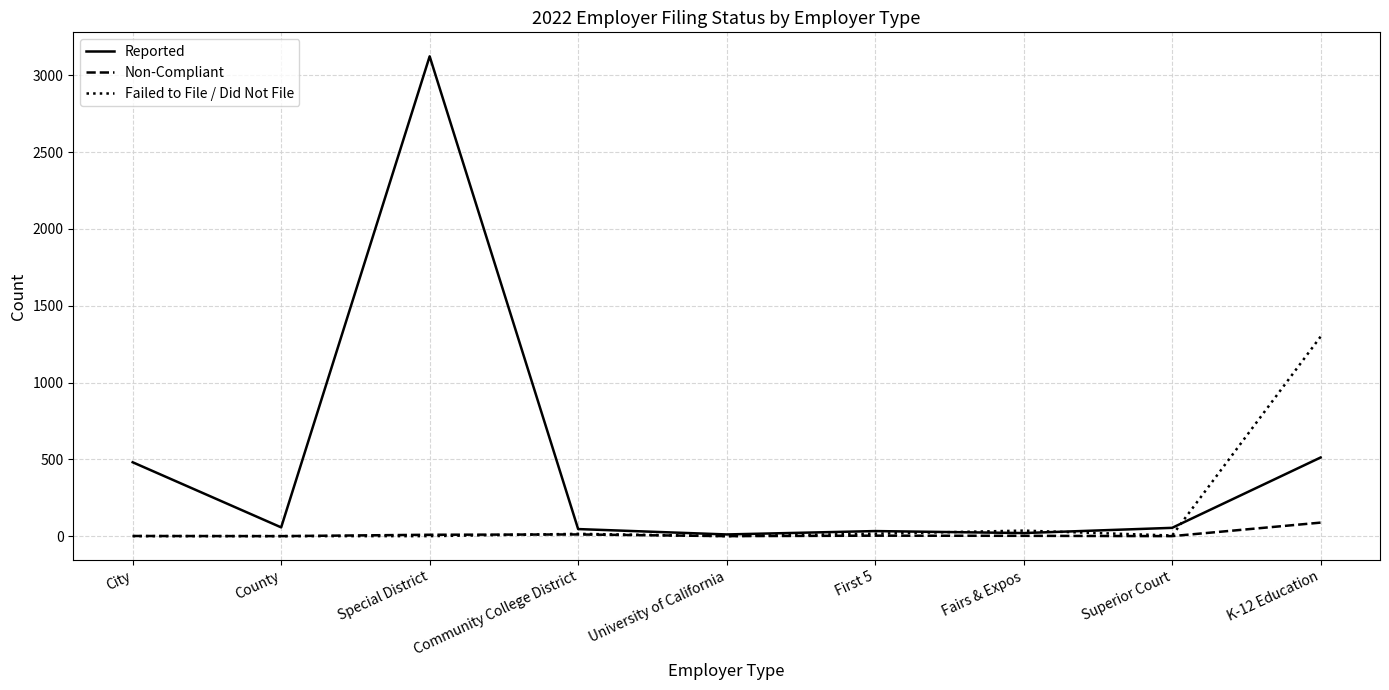

Rank the series by their average value, from highest to lowest.

Reported, Failed to File / Did Not File, Non-Compliant